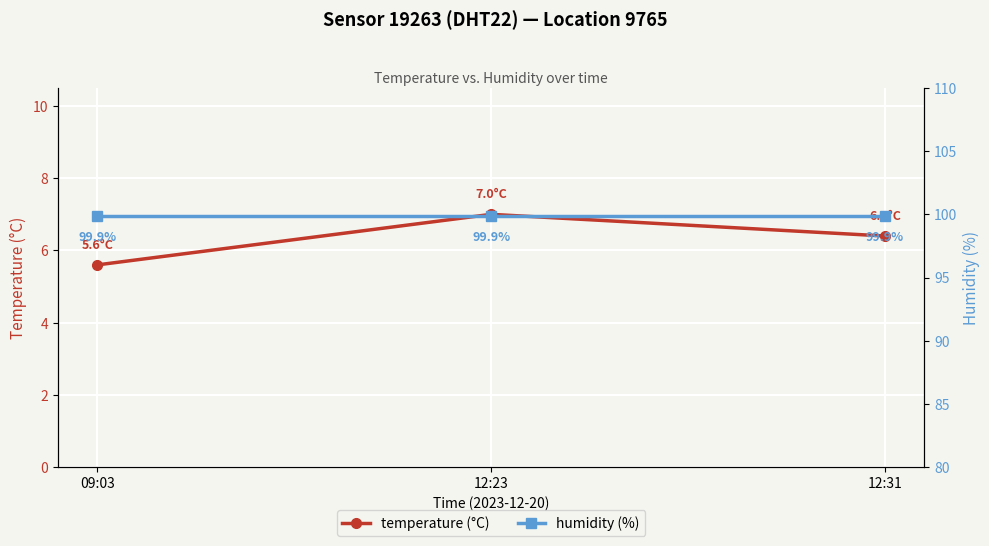

What is the lowest value of the temperature (°C) series?

5.6